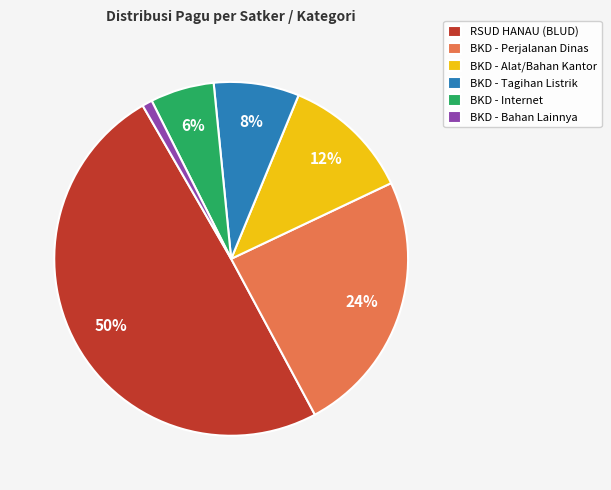

Combined, do BKD - Bahan Lainnya and RSUD HANAU (BLUD) account for over 50%?

Yes